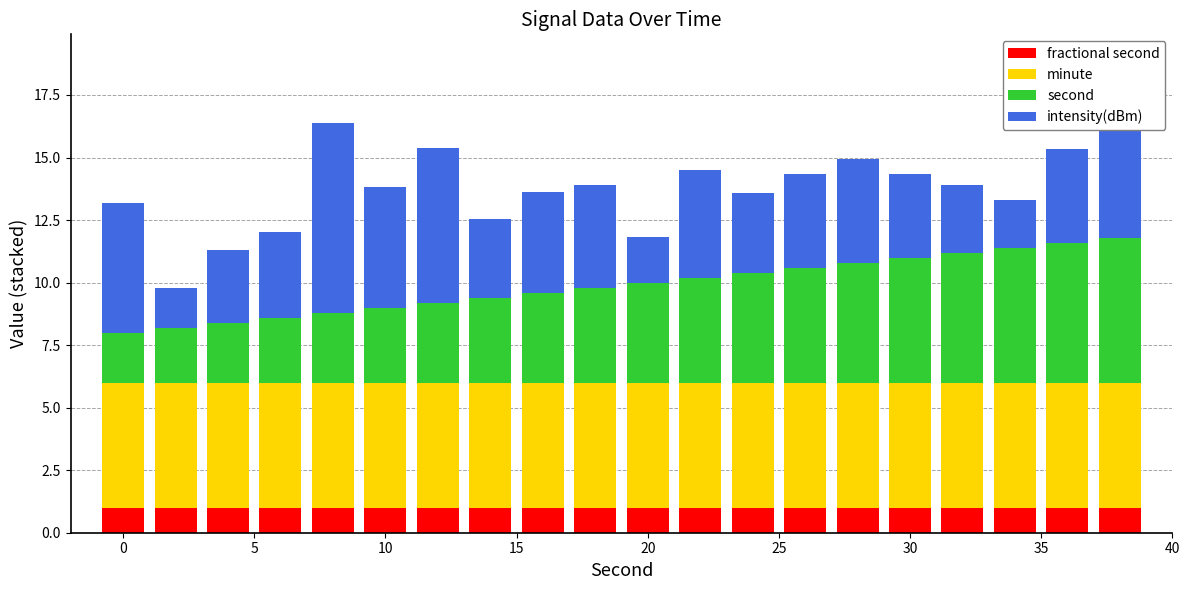

Rank the series by their maximum value, from lowest to highest.

fractional second, minute, second, intensity(dBm)